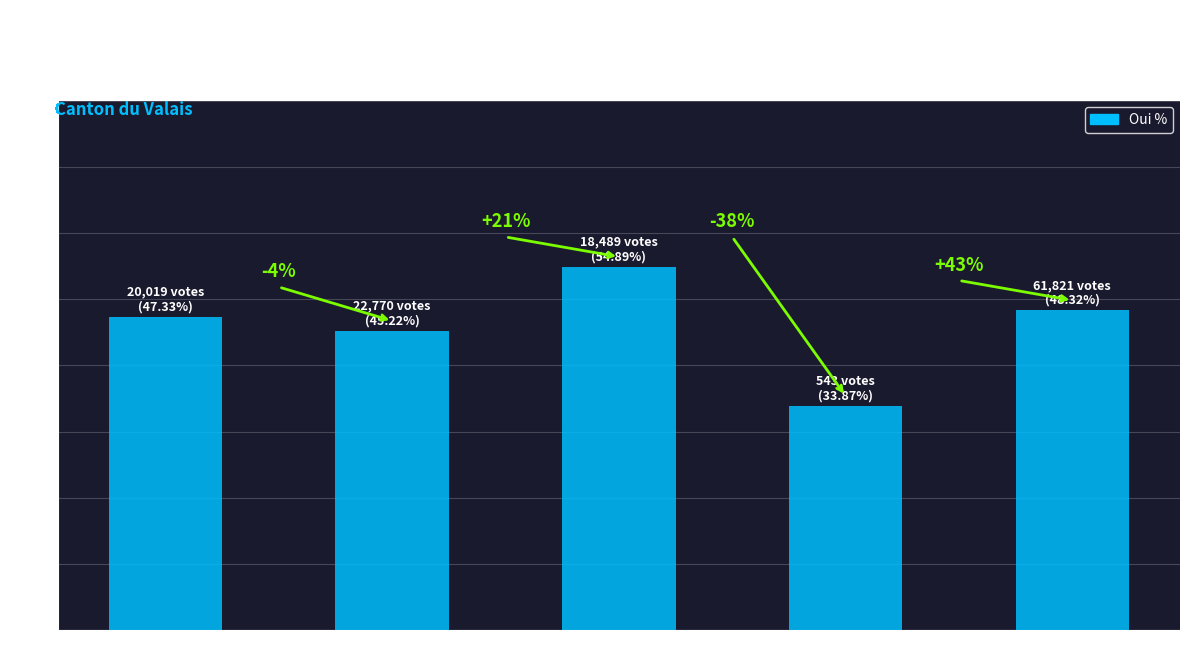

Rank the categories by value from highest to lowest.

Haut-Valais, Canton, Bas-Valais, Valais central, Suisse de l'étranger